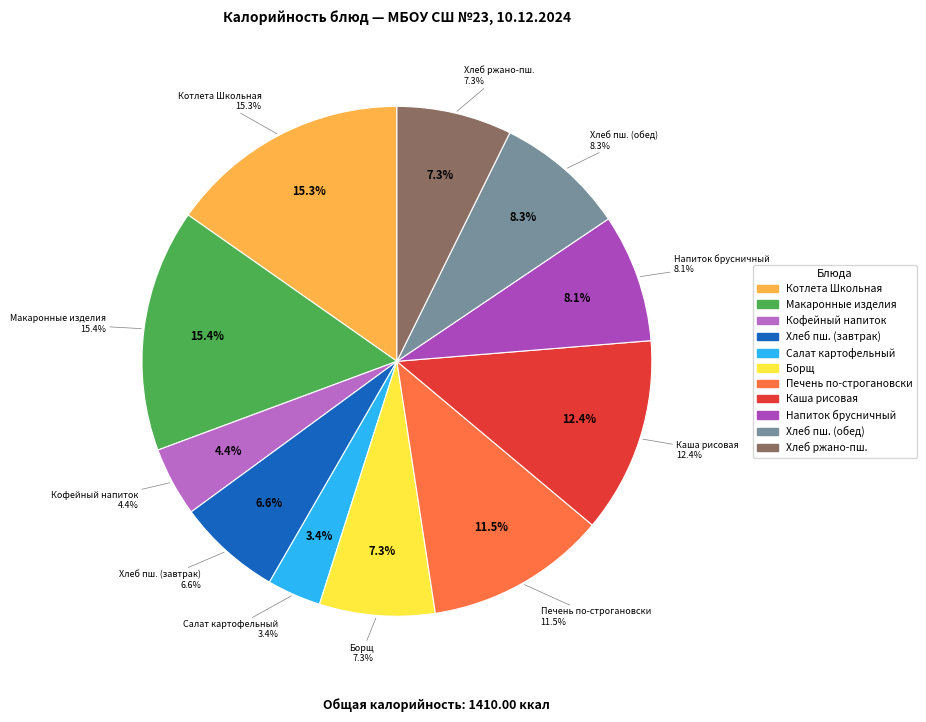

Between Салат картофельный с кукурузой and Напиток брусничный, which is larger?

Напиток брусничный